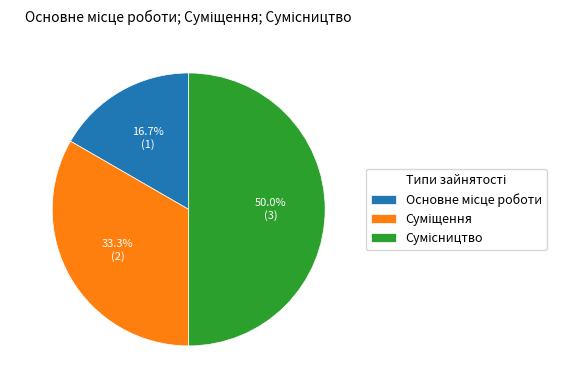

What is the change in value from Основне місце роботи to Сумісництво?

+2